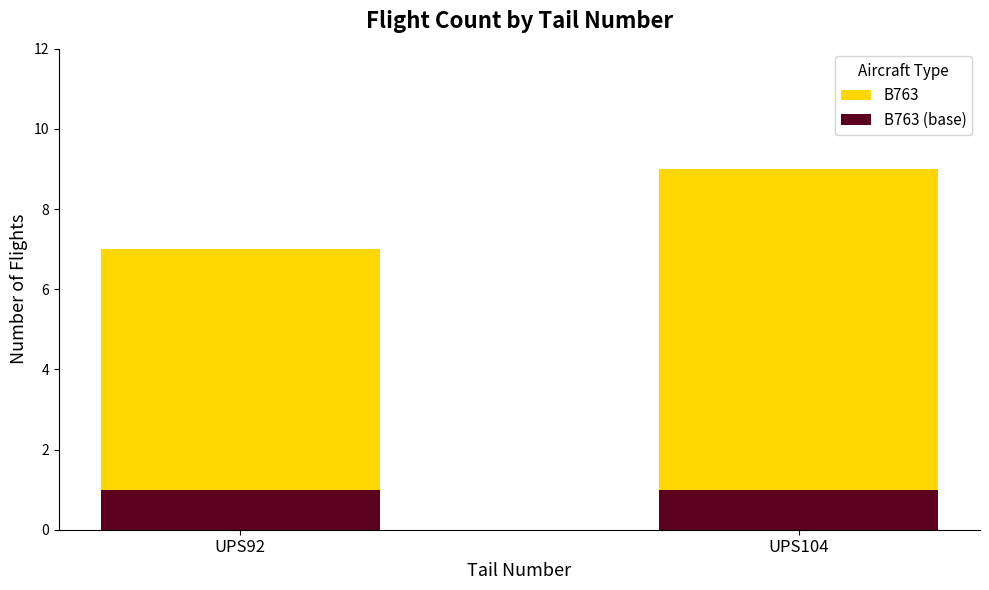

Reading right to left, what are all the values shown in this chart?

B763: 9	7
B763 (base): 1	1